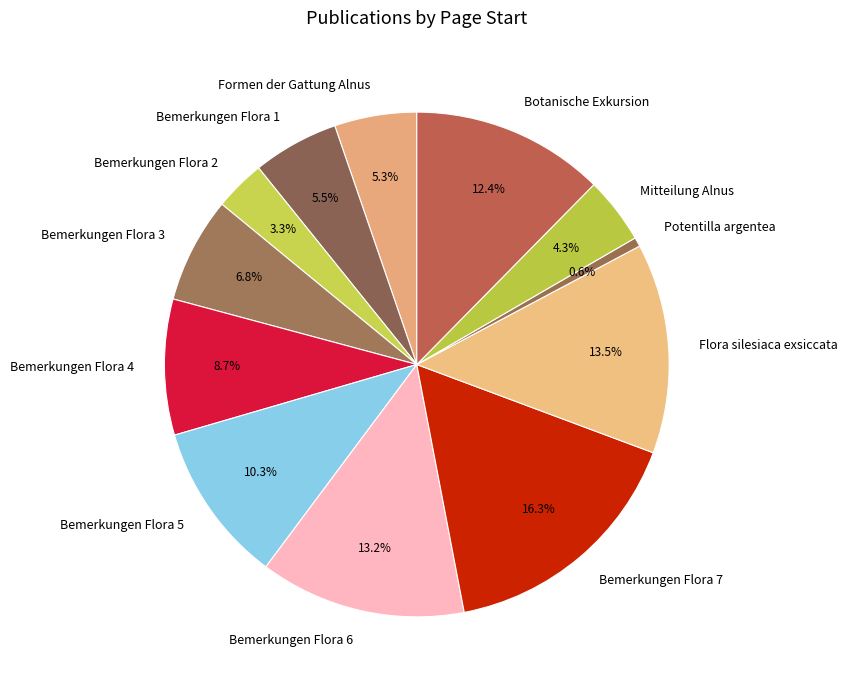

To the nearest percent, what is the difference between the largest and smallest slice percentages?

16%